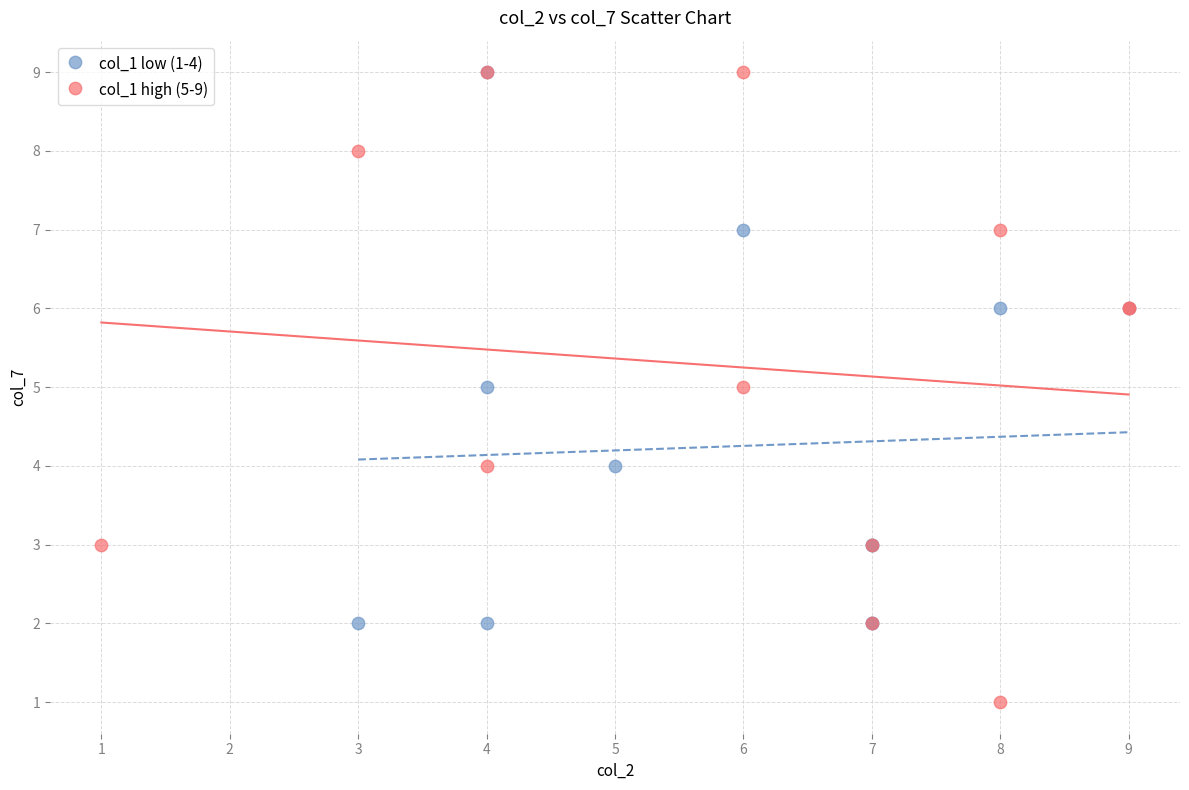

What are all the series names shown in the legend?

col_1 low (1-4), col_1 high (5-9)